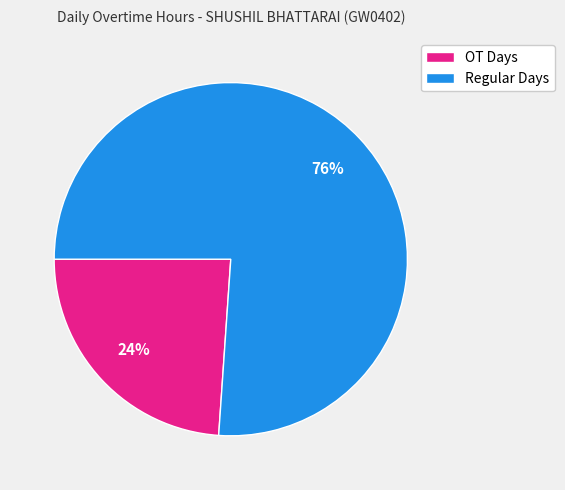

What is the ratio of the value at Regular Days to the value at OT Days?

3.2